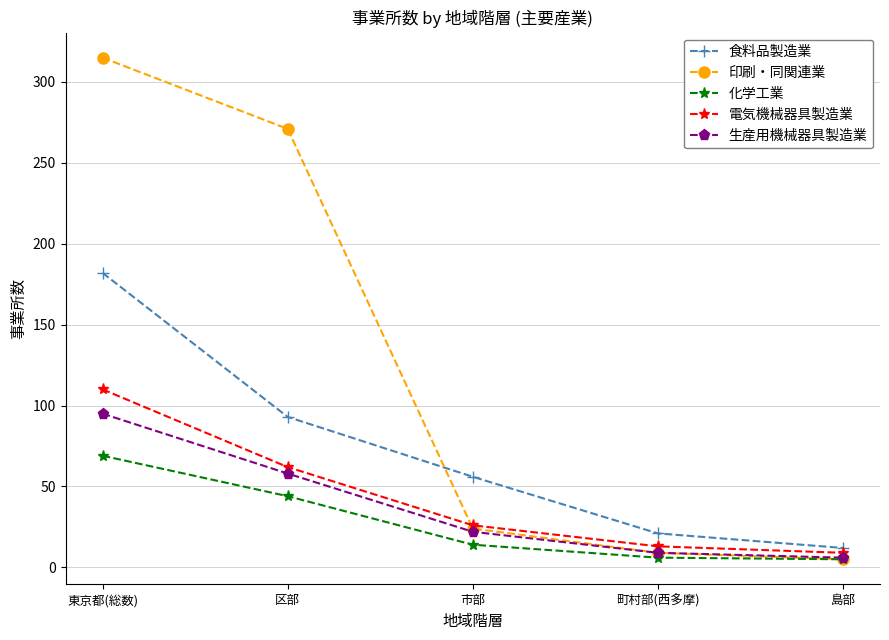

Which series changed the most between 区部 and 市部?

印刷・同関連業